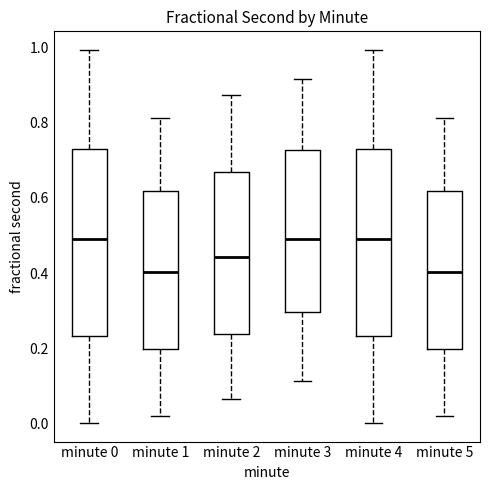

Reading left to right, read every box against the y-axis: the position of its median line, the range the box covers, and the ends of its whiskers. The values are not printed on the chart, so give them approximately, as read against the axis.

minute 0: median 0.50, box 0.24 to 0.72, whiskers 0.00 to 1.00
minute 1: median 0.40, box 0.20 to 0.62, whiskers 0.02 to 0.82
minute 2: median 0.44, box 0.24 to 0.68, whiskers 0.06 to 0.88
minute 3: median 0.50, box 0.30 to 0.72, whiskers 0.12 to 0.92
minute 4: median 0.50, box 0.24 to 0.72, whiskers 0.00 to 1.00
minute 5: median 0.40, box 0.20 to 0.62, whiskers 0.02 to 0.82